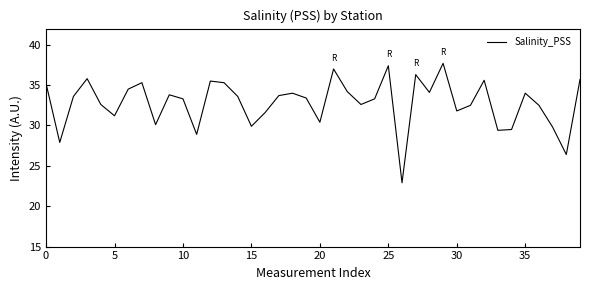

What is the maximum value shown in the chart?

37.7